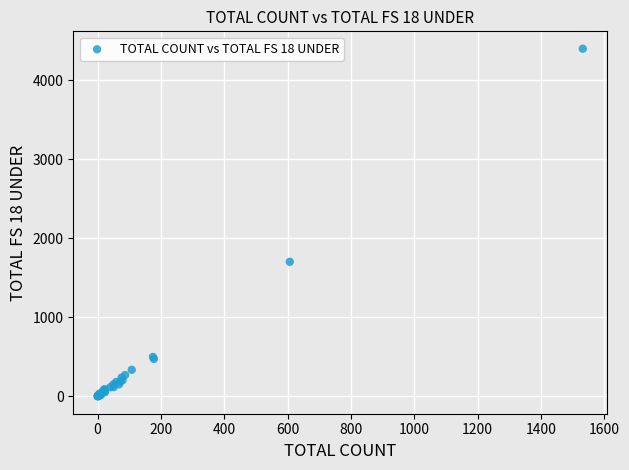

What Y value in the scatter plot is closest to 2200?

1704